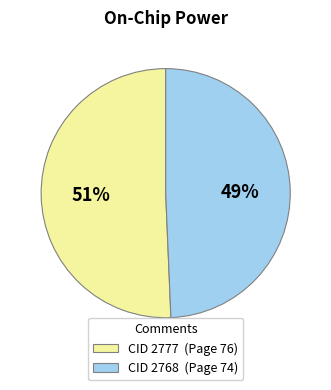

To the nearest percent, what percentage of the pie is CID 2777 (Page 76)?

51%